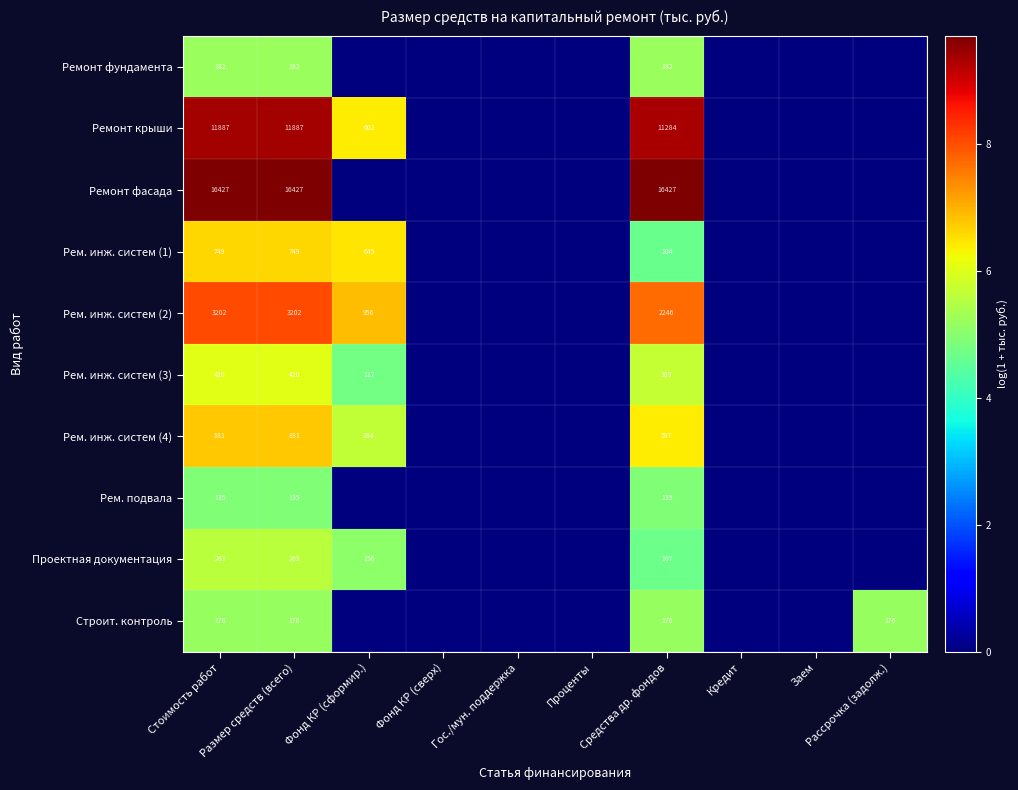

Rank the series by their maximum value, from highest to lowest.

Ремонт фасада, Ремонт крыши, Рем. инж. систем (2), Рем. инж. систем (4), Рем. инж. систем (1), Рем. инж. систем (3), Проектная документация, Ремонт фундамента, Строит. контроль, Рем. подвала